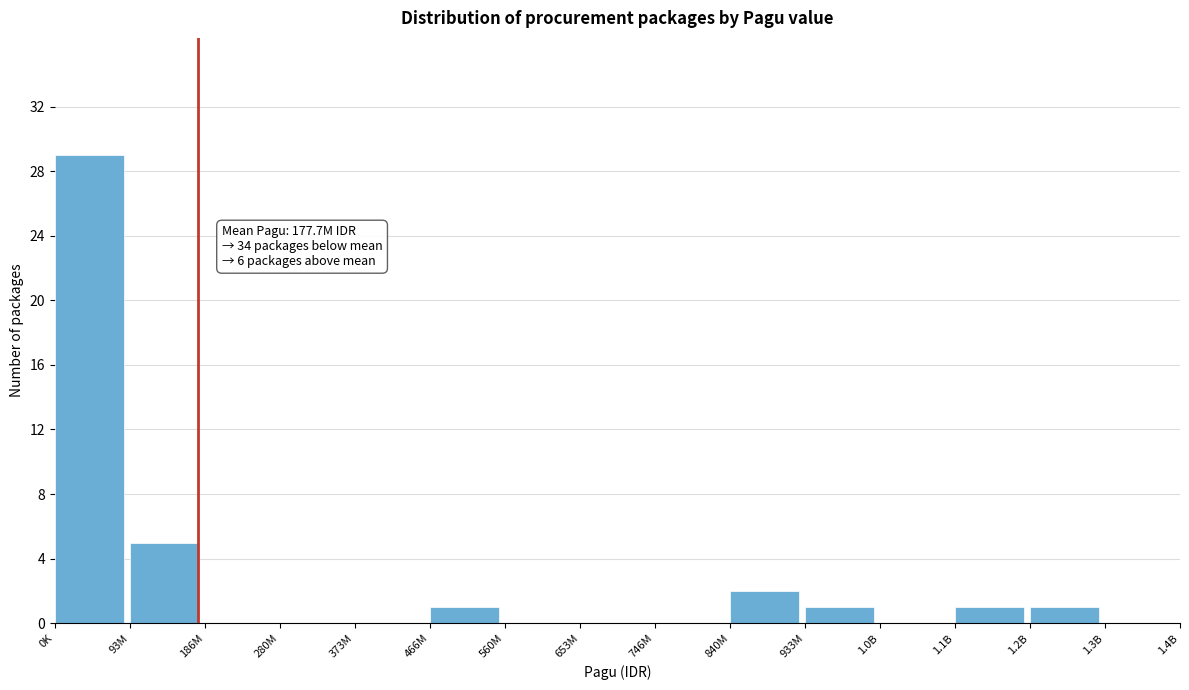

Reading left to right, list all the values displayed in this chart.

0K=29	93M=5	186M=0	280M=0	373M=0	466M=1	560M=0	653M=0	746M=0	840M=2	933M=1	1.0B=0	1.1B=1	1.2B=1	1.3B=0